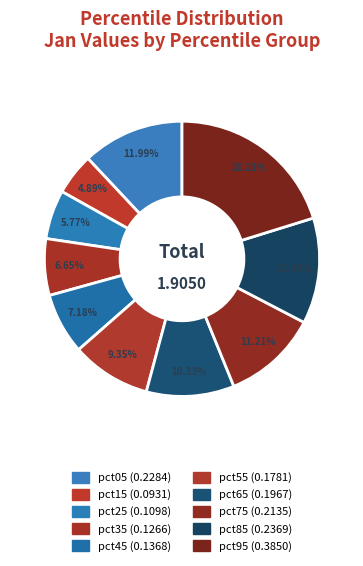

The pct65 slice represents 10% of the pie. True or false?

True